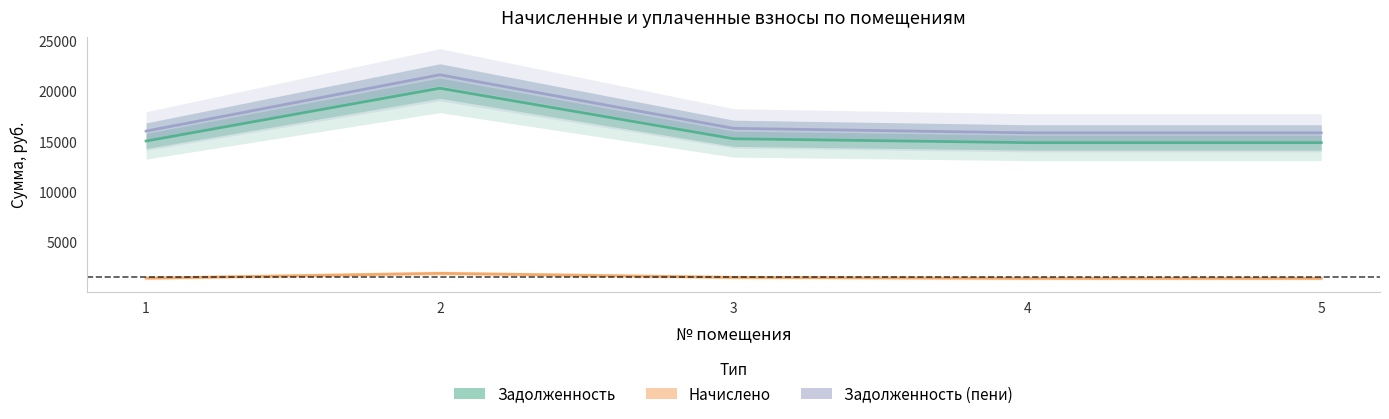

Is it true that Задолженность equals 15270.5 at 3?

True